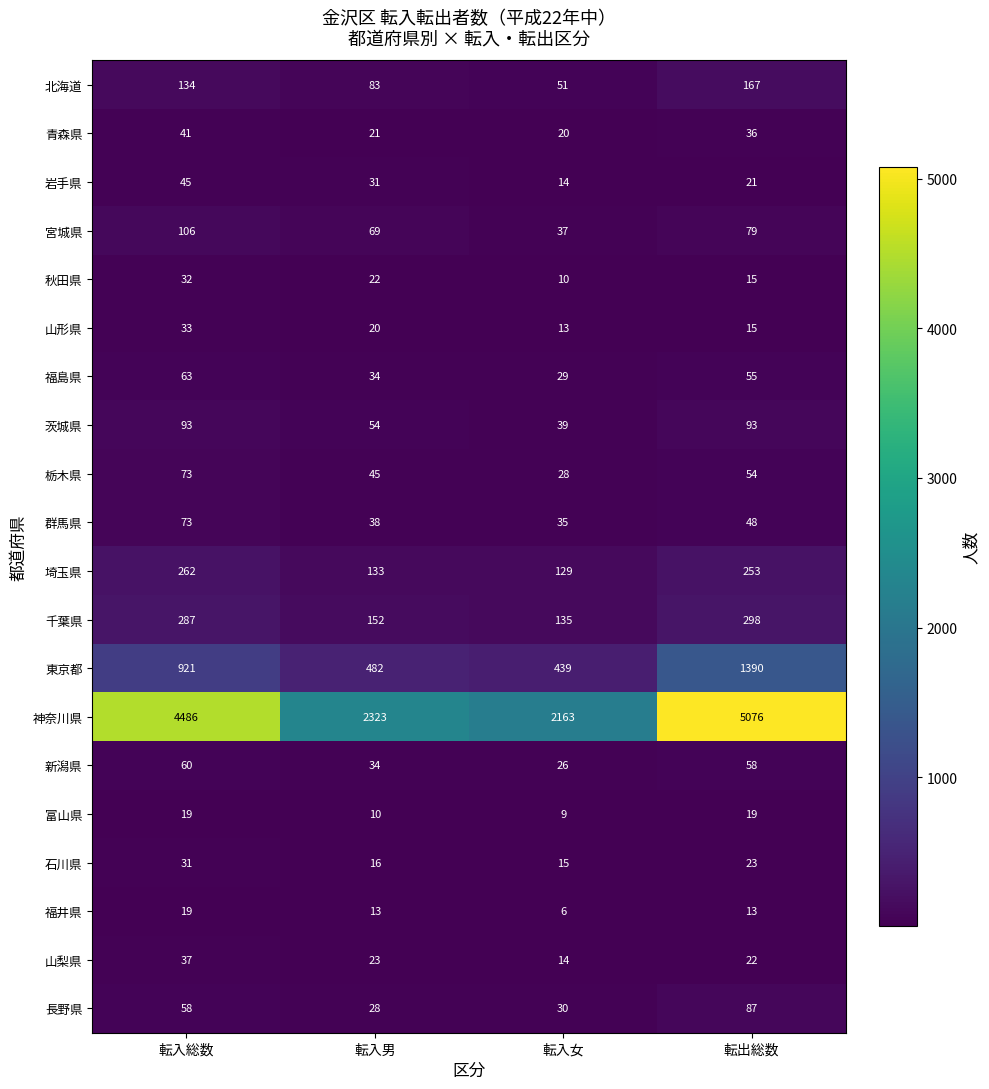

How many data points does each series have?

4